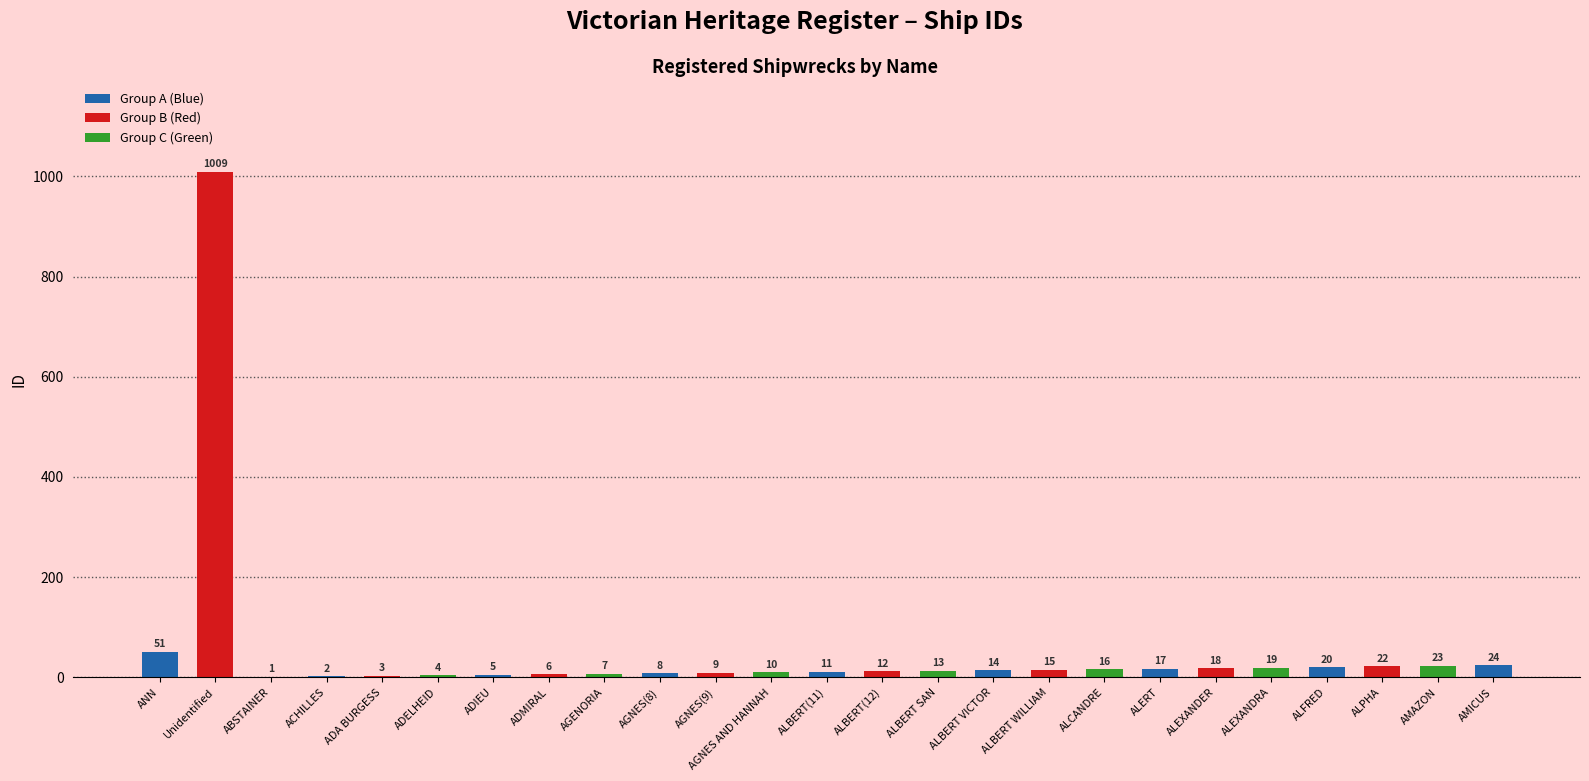

How many categories are shown in the chart?

25